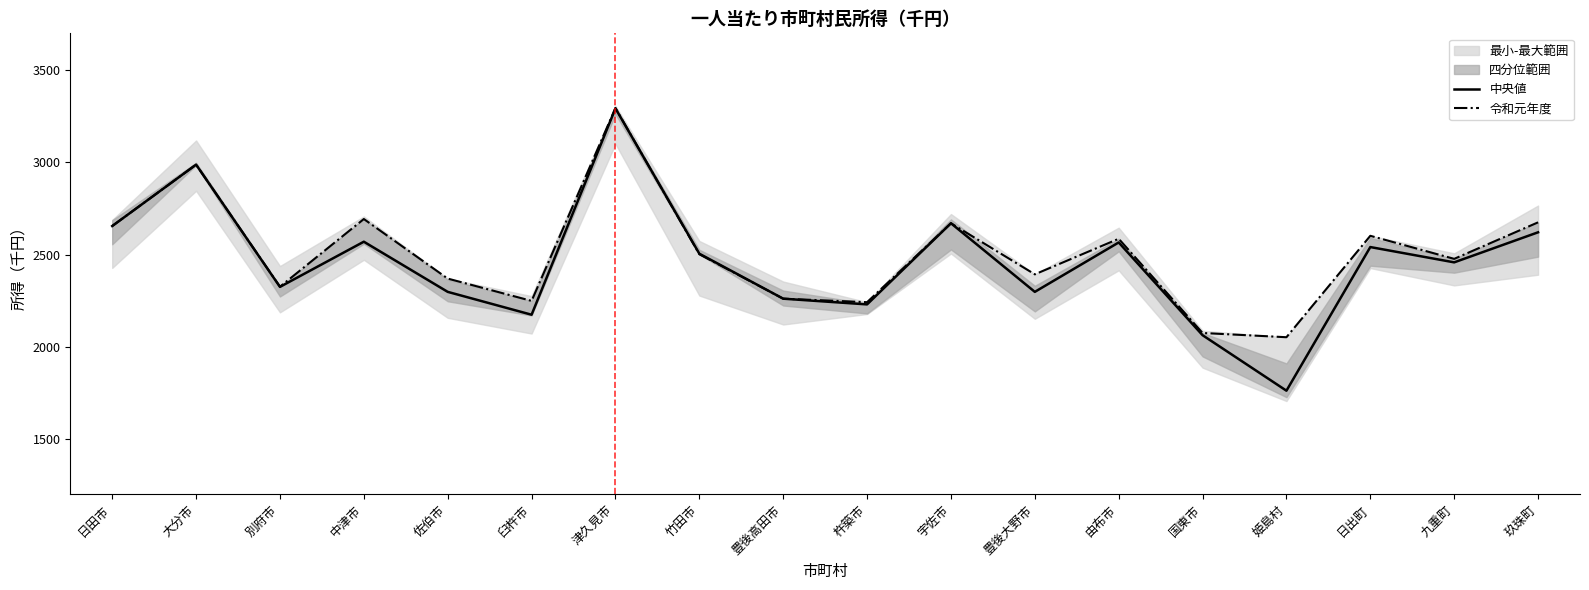

Rank the series by their maximum value, from highest to lowest.

令和元年度, 中央値